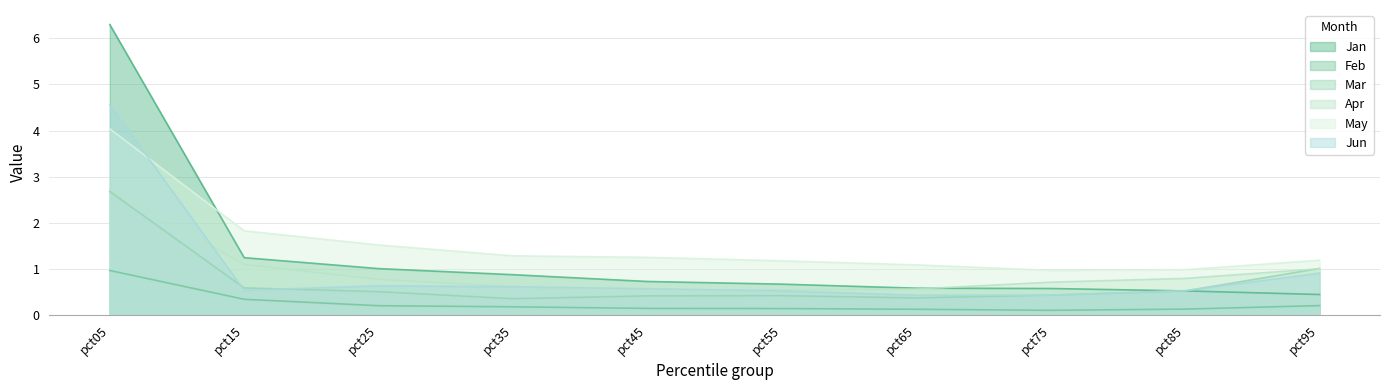

In Mar, how many points are lower than both neighbors (excluding endpoints)?

2